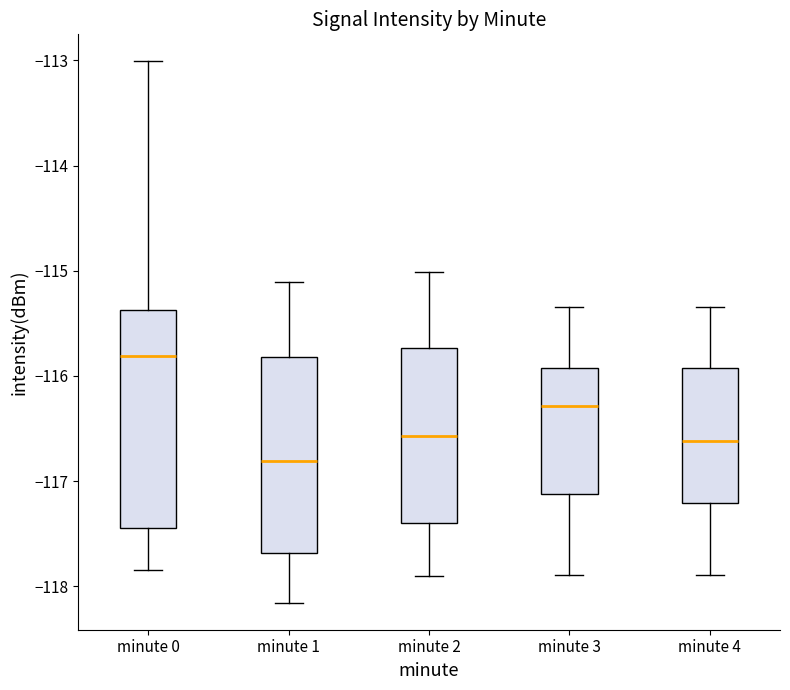

Reading left to right, read every box against the y-axis: the position of its median line, the range the box covers, and the ends of its whiskers. The values are not printed on the chart, so give them approximately, as read against the axis.

minute 0: median -115.8, box -117.4 to -115.4, whiskers -117.8 to -113.0
minute 1: median -116.8, box -117.7 to -115.8, whiskers -118.2 to -115.1
minute 2: median -116.6, box -117.4 to -115.7, whiskers -117.9 to -115.0
minute 3: median -116.3, box -117.1 to -115.9, whiskers -117.9 to -115.3
minute 4: median -116.6, box -117.2 to -115.9, whiskers -117.9 to -115.3